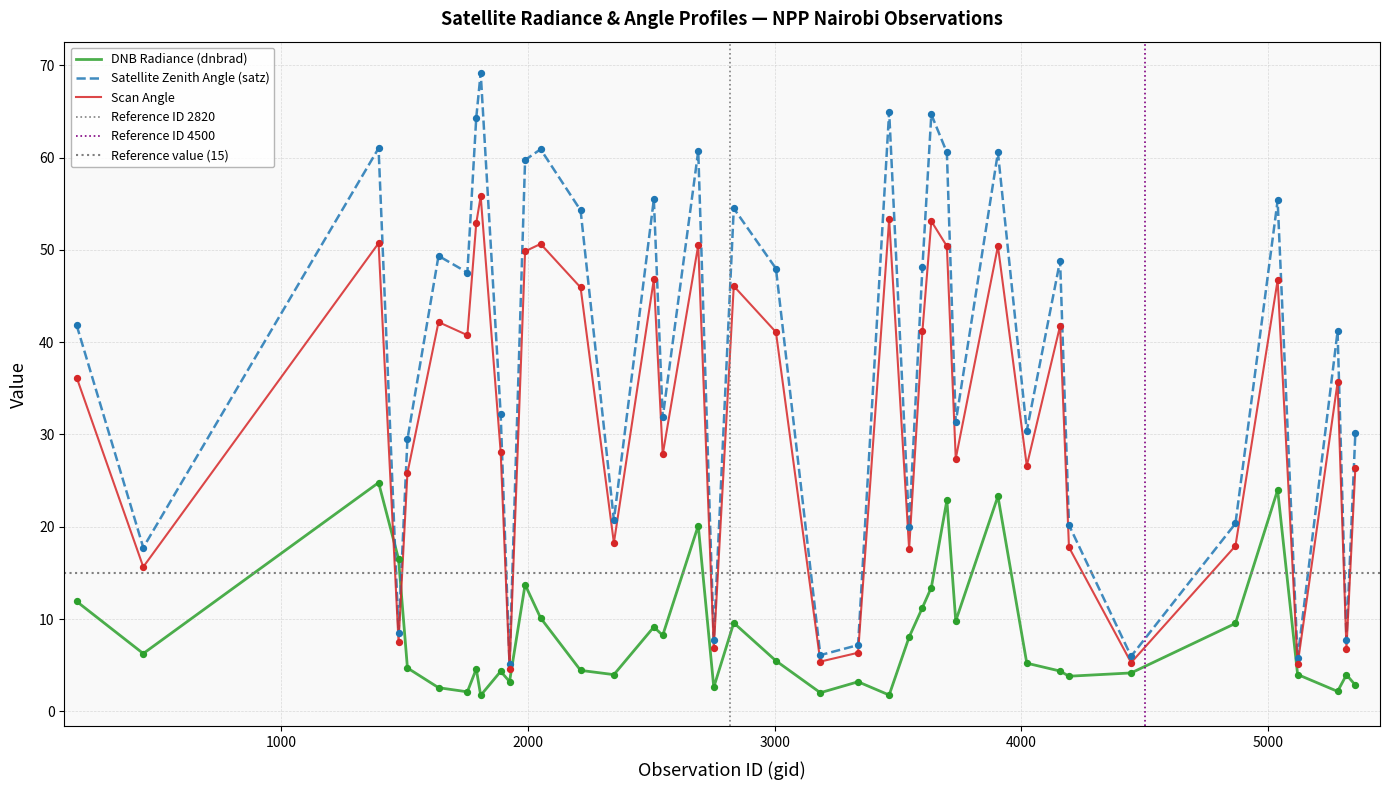

Which series contains the lowest Y value?

dnbrad